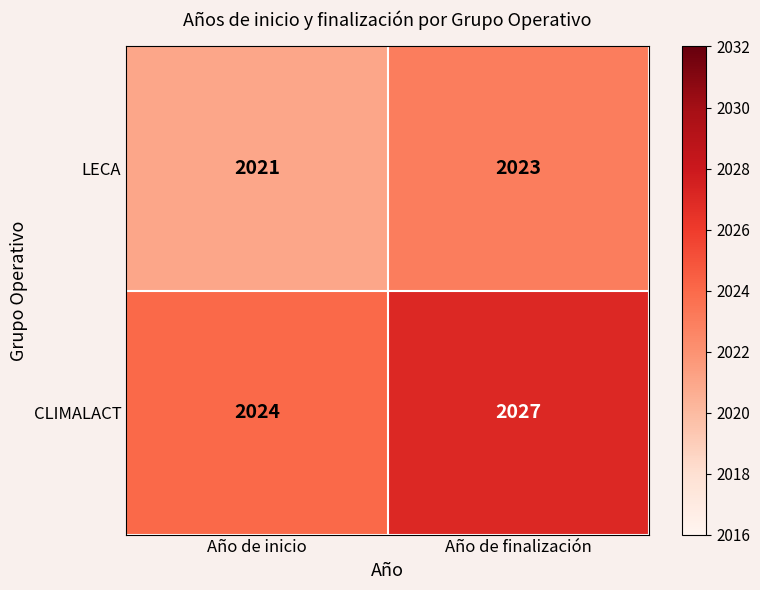

Reading left to right, what are all the values shown in this chart?

LECA: 2021	2023
CLIMALACT: 2024	2027